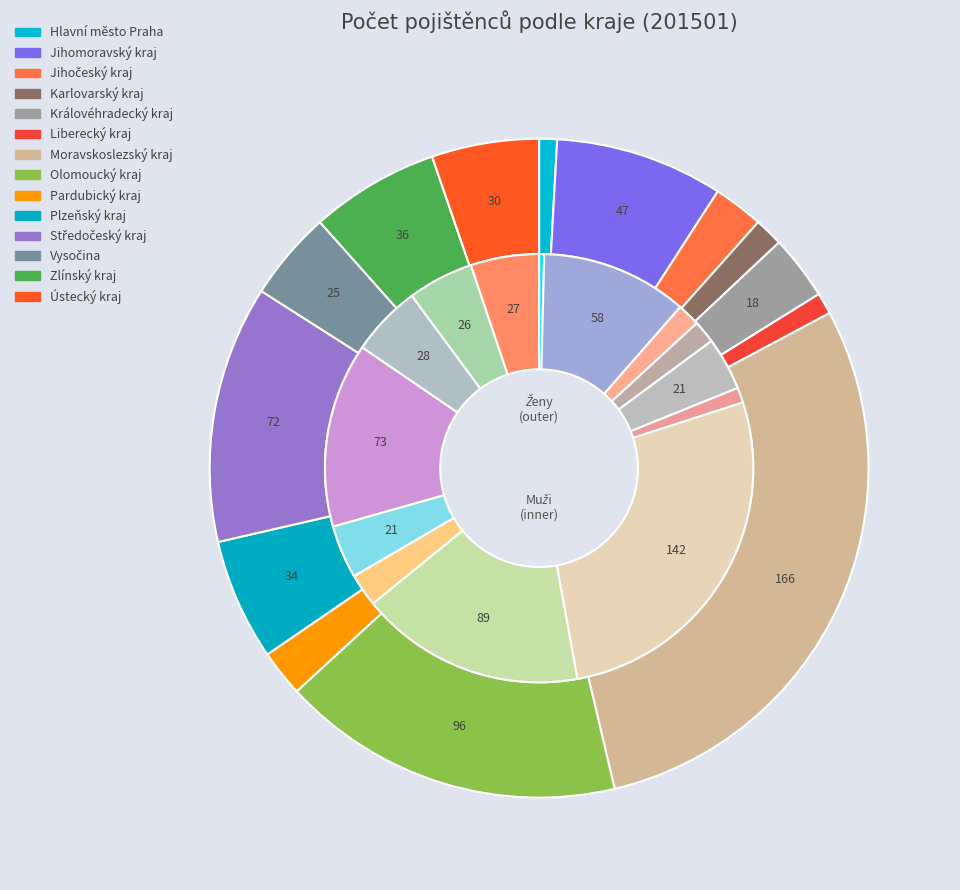

Between values_M and 5, which is larger?

5